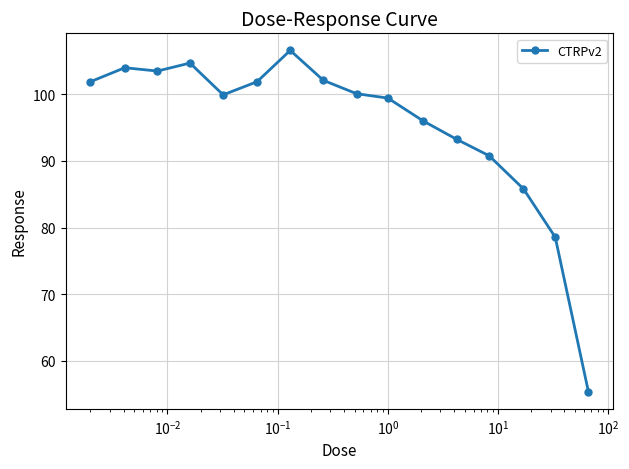

What is the average value?

95.2